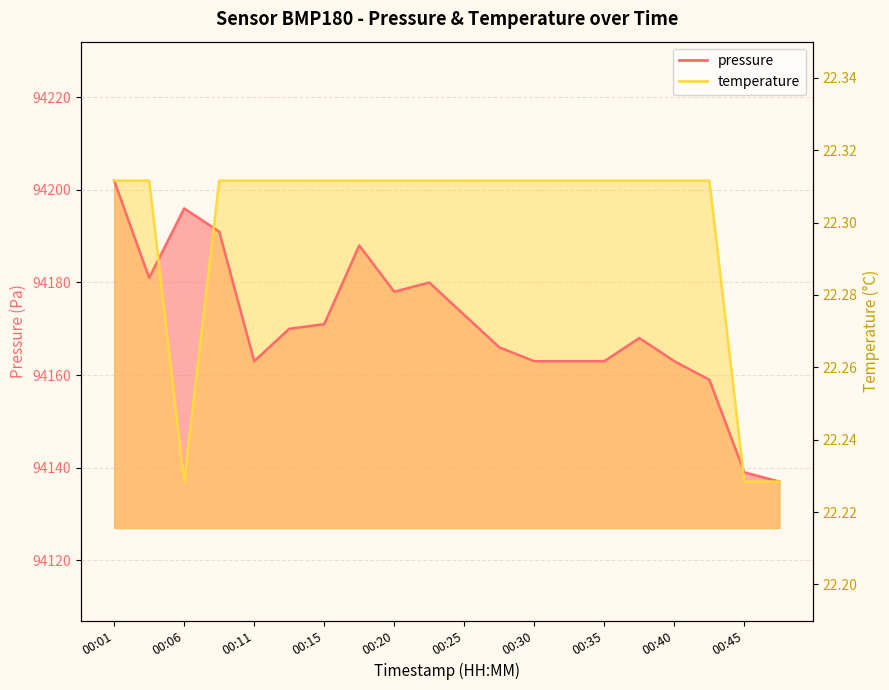

At which category is the sum across all series the highest?

00:01